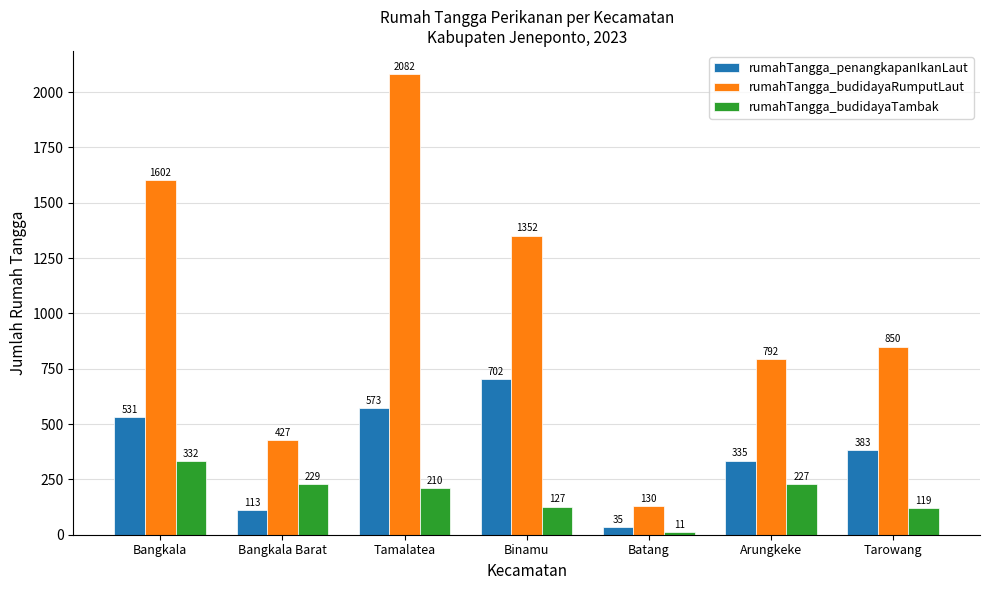

Rank the series at Tamalatea from lowest to highest value.

rumahTangga_budidayaTambak, rumahTangga_penangkapanIkanLaut, rumahTangga_budidayaRumputLaut